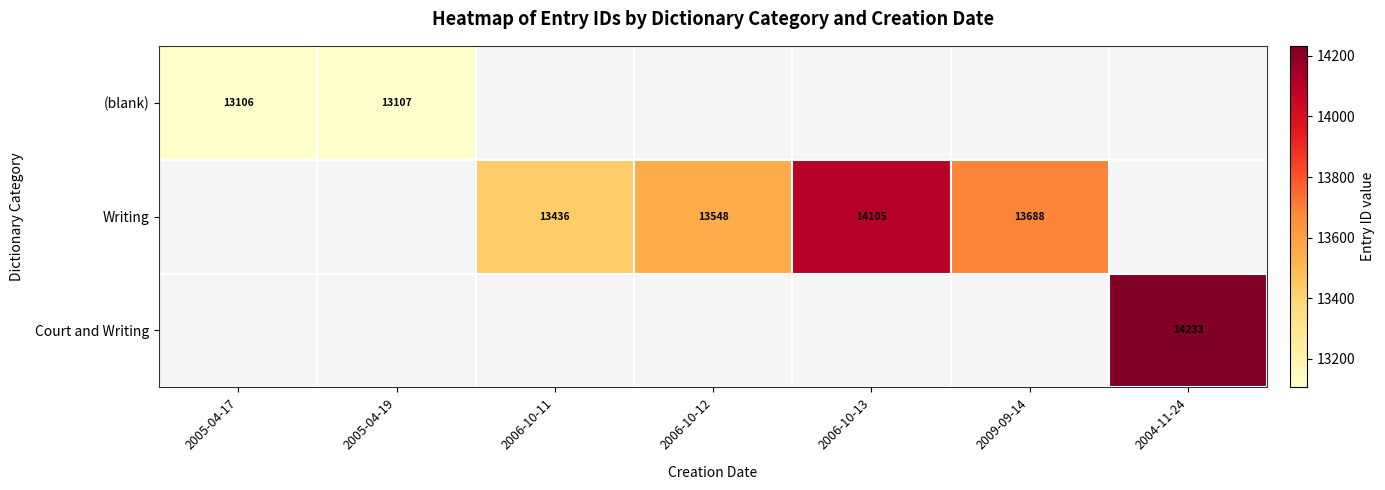

The value of Writing at 2006-10-13 is 23845. True or false?

False